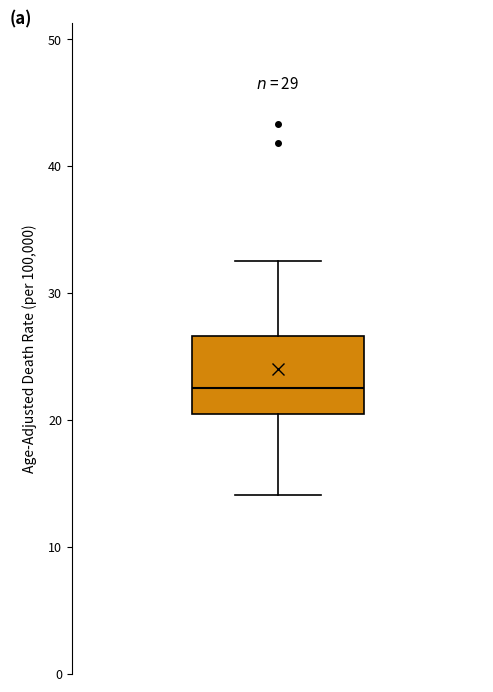

Where does the median line of the box sit on the y-axis? The values are not printed on the chart, so give them approximately, as read against the axis.

23